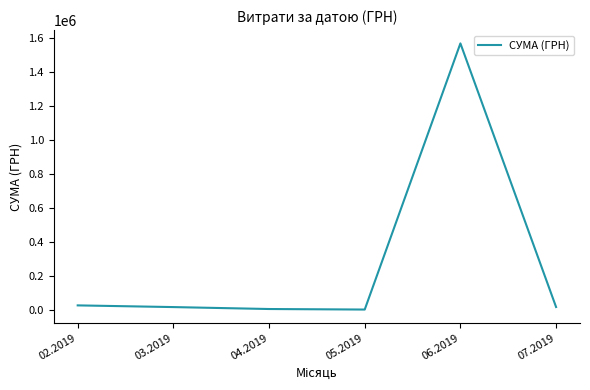

What is the sum of all values?

1635960.7